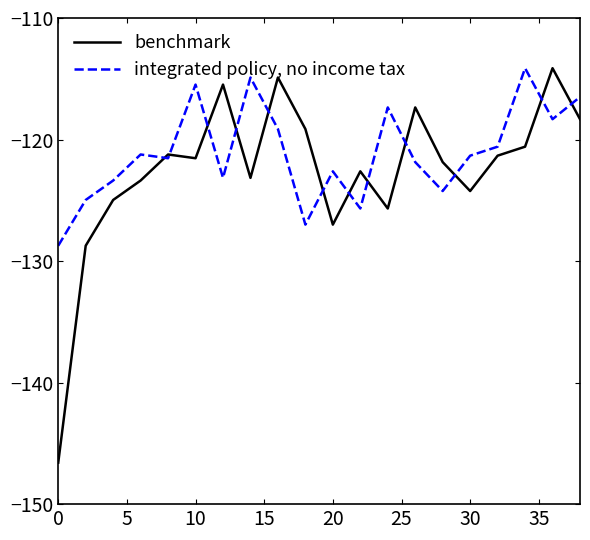

What is the lowest value of the benchmark series?

-146.6